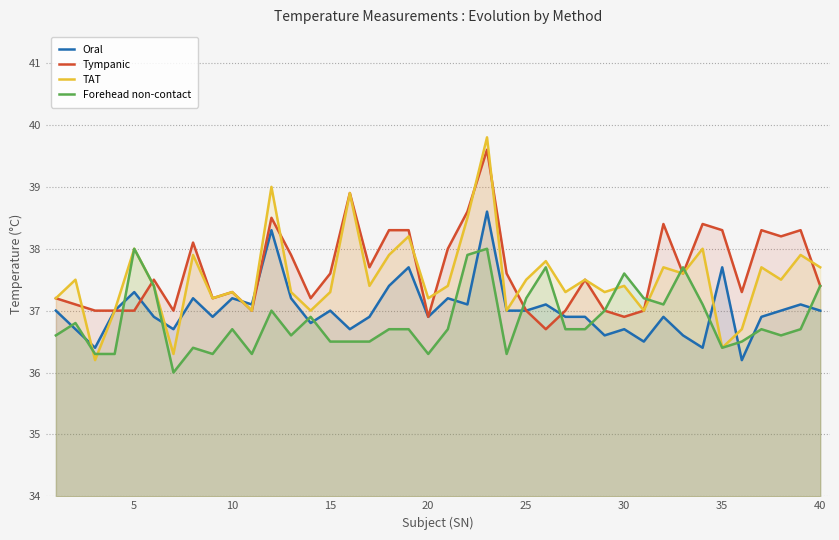

In Tympanic, how many points are lower than both neighbors (excluding endpoints)?

11